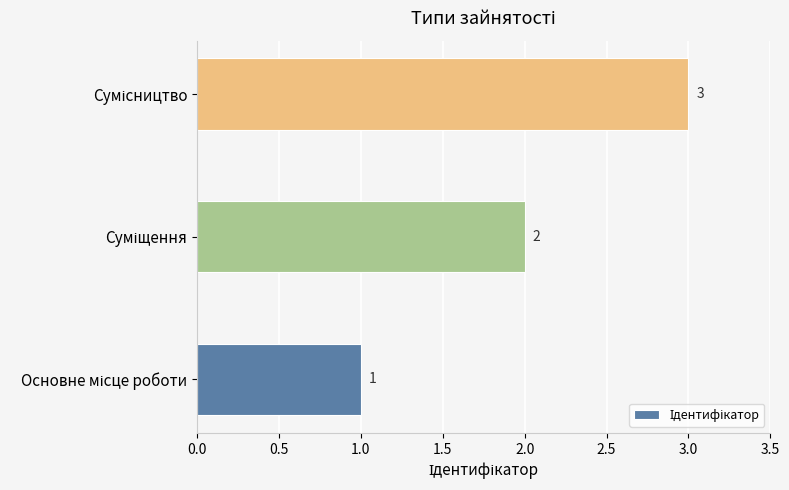

What is the greatest value displayed?

3